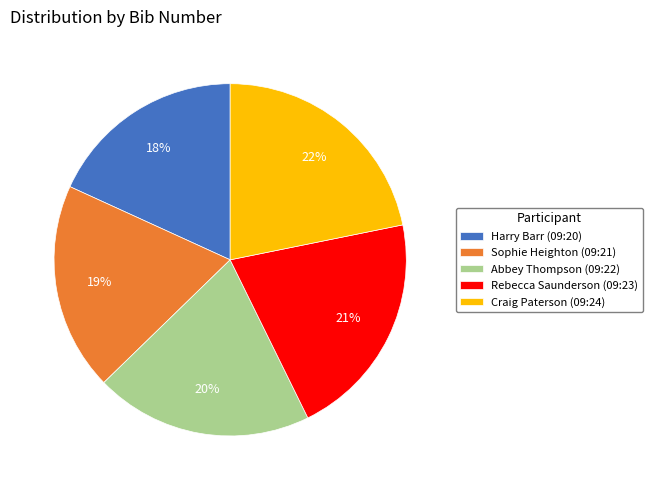

Between Harry Barr (09:20) and Rebecca Saunderson (09:23), which is larger?

Rebecca Saunderson (09:23)